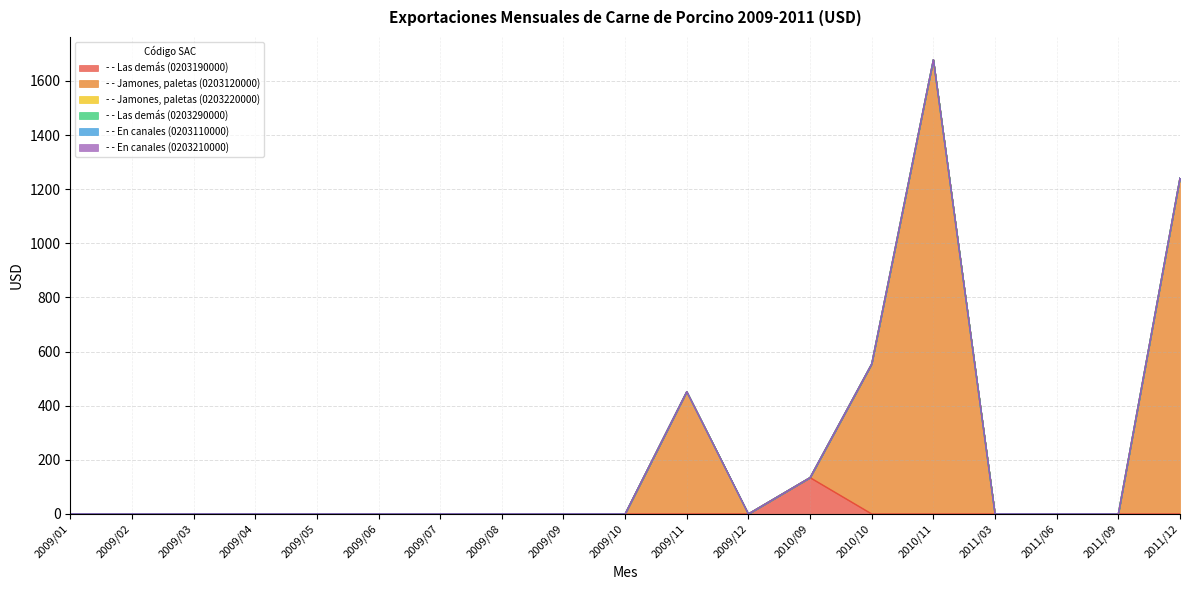

Reading left to right, list all the values displayed in this chart.

- - Las demás (0203190000): 2009/01=0.0	2009/02=0.0	2009/03=0.0	2009/04=0.0	2009/05=0.0	2009/06=0.0	2009/07=0.0	2009/08=0.0	2009/09=0.0	2009/10=0.0	2009/11=0.0	2009/12=0.0	2010/09=134.2	2010/10=0.0	2010/11=0.0	2011/03=0.0	2011/06=0.0	2011/09=0.0	2011/12=0.0
- - Jamones, paletas (0203120000): 2009/01=0.0	2009/02=0.0	2009/03=0.0	2009/04=0.0	2009/05=0.0	2009/06=0.0	2009/07=0.0	2009/08=0.0	2009/09=0.0	2009/10=0.0	2009/11=452.0	2009/12=0.0	2010/09=0.0	2010/10=554.4	2010/11=1678.8	2011/03=0.0	2011/06=0.0	2011/09=0.0	2011/12=1241.4
- - Jamones, paletas (0203220000): 2009/01=0.0	2009/02=0.0	2009/03=0.0	2009/04=0.0	2009/05=0.0	2009/06=0.0	2009/07=0.0	2009/08=0.0	2009/09=0.0	2009/10=0.0	2009/11=0.0	2009/12=0.0	2010/09=0.0	2010/10=0.0	2010/11=0.0	2011/03=0.0	2011/06=0.0	2011/09=0.0	2011/12=0.0
- - Las demás (0203290000): 2009/01=0.0	2009/02=0.0	2009/03=0.0	2009/04=0.0	2009/05=0.0	2009/06=0.0	2009/07=0.0	2009/08=0.0	2009/09=0.0	2009/10=0.0	2009/11=0.0	2009/12=0.0	2010/09=0.0	2010/10=0.0	2010/11=0.0	2011/03=0.0	2011/06=0.0	2011/09=0.0	2011/12=0.0
- - En canales (0203110000): 2009/01=0.0	2009/02=0.0	2009/03=0.0	2009/04=0.0	2009/05=0.0	2009/06=0.0	2009/07=0.0	2009/08=0.0	2009/09=0.0	2009/10=0.0	2009/11=0.0	2009/12=0.0	2010/09=0.0	2010/10=0.0	2010/11=0.0	2011/03=0.0	2011/06=0.0	2011/09=0.0	2011/12=0.0
- - En canales (0203210000): 2009/01=0.0	2009/02=0.0	2009/03=0.0	2009/04=0.0	2009/05=0.0	2009/06=0.0	2009/07=0.0	2009/08=0.0	2009/09=0.0	2009/10=0.0	2009/11=0.0	2009/12=0.0	2010/09=0.0	2010/10=0.0	2010/11=0.0	2011/03=0.0	2011/06=0.0	2011/09=0.0	2011/12=0.0